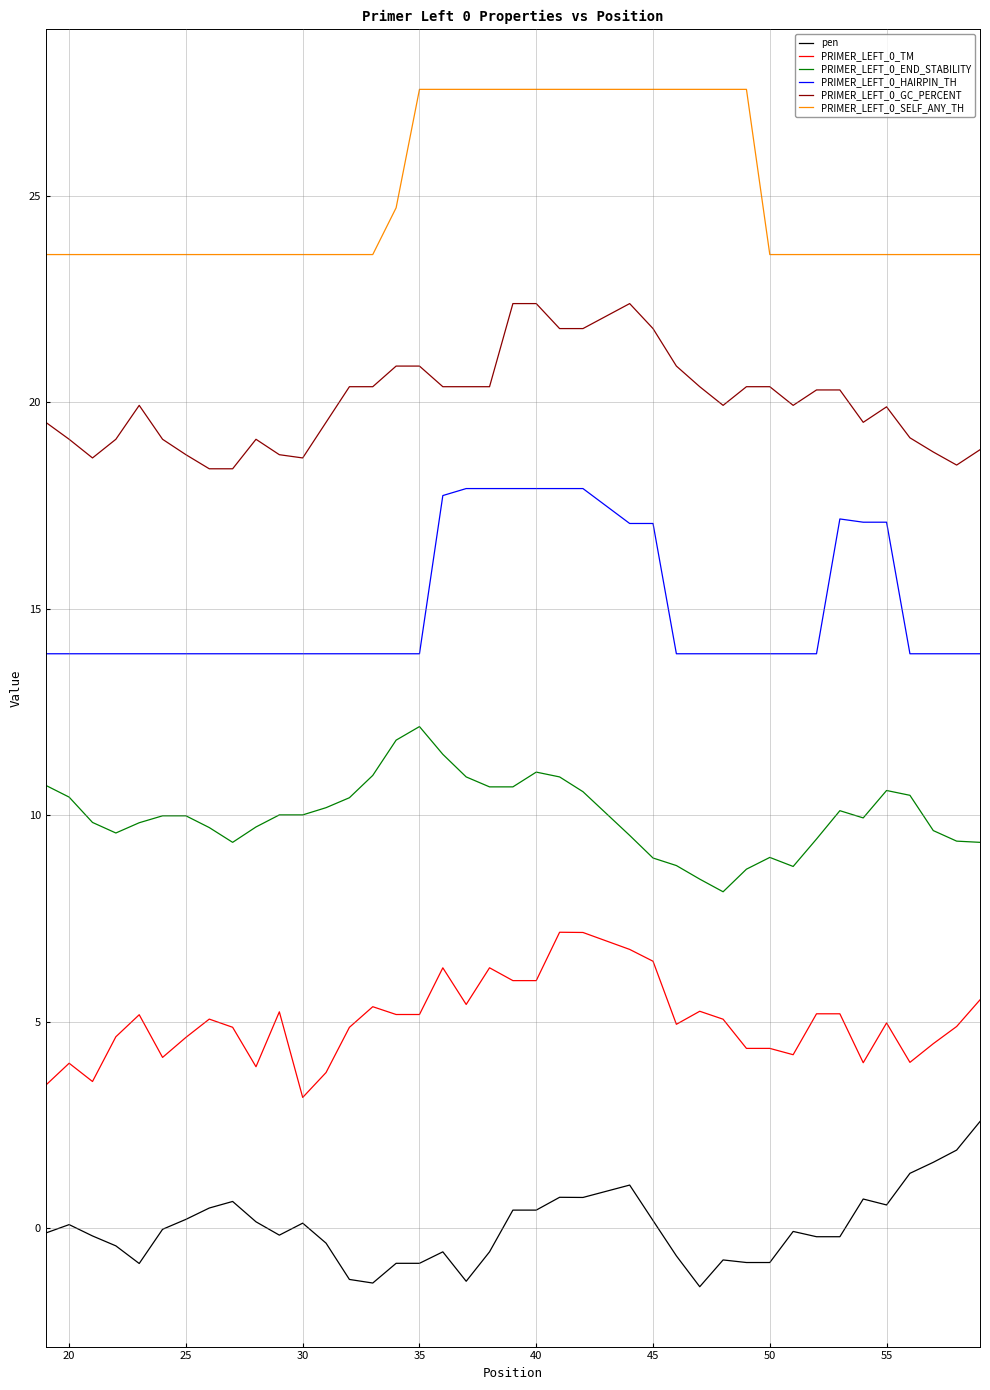

What is the maximum value for PRIMER_LEFT_0_TM?

7.2